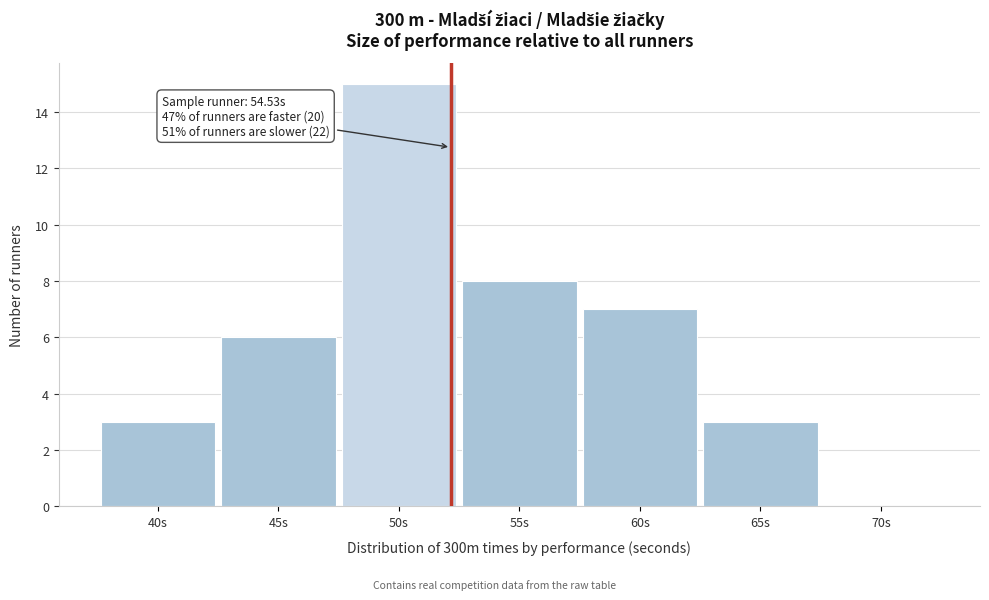

Reading right to left, transcribe all the data shown in this chart.

70s=0	65s=3	60s=7	55s=8	50s=15	45s=6	40s=3